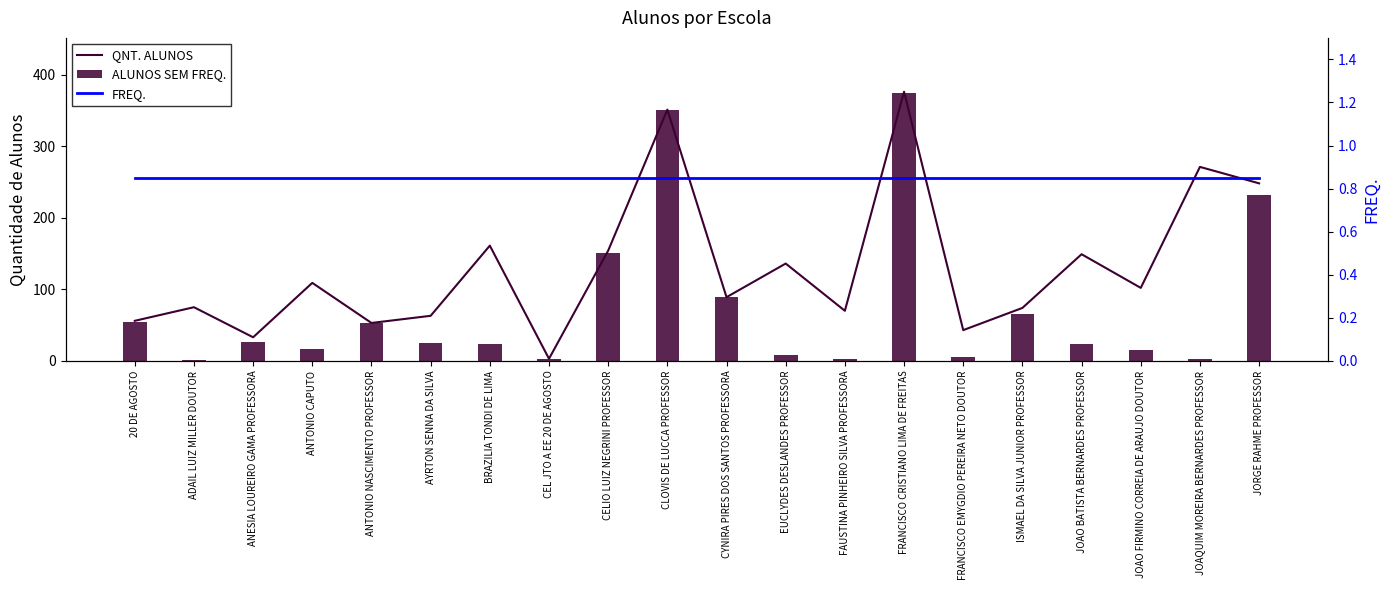

The FREQ. series shows 0.3 at ADAIL LUIZ MILLER DOUTOR. True or false?

False